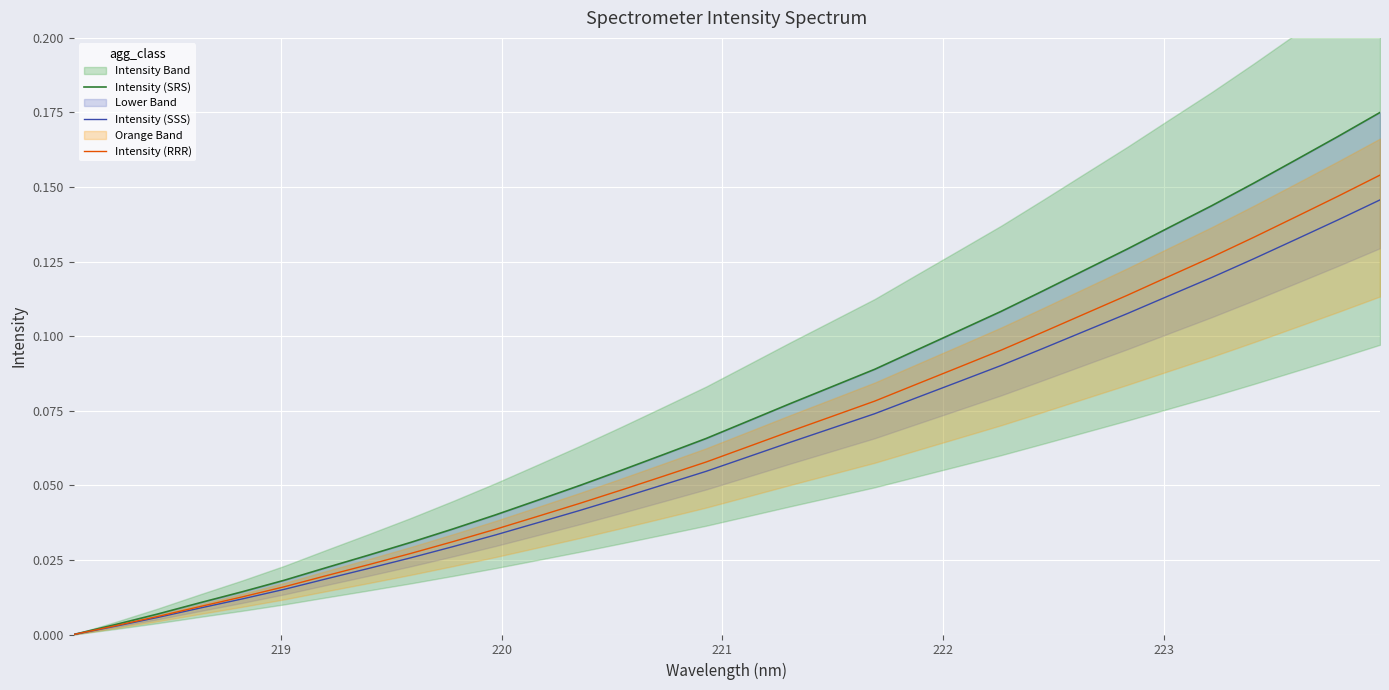

Does the chart display data point markers on the line(s)?

No